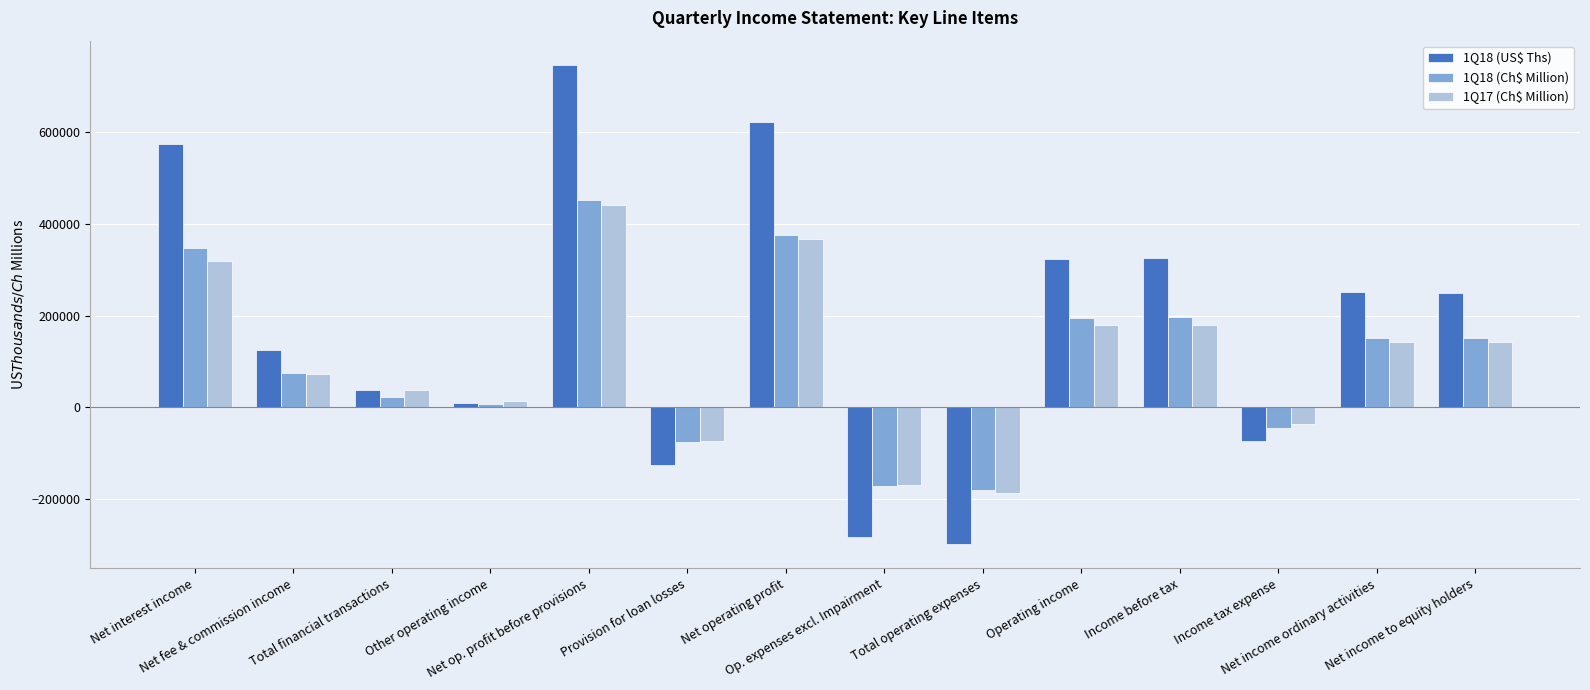

What is the minimum value for 1Q18 (Ch$ Million)?

-180811